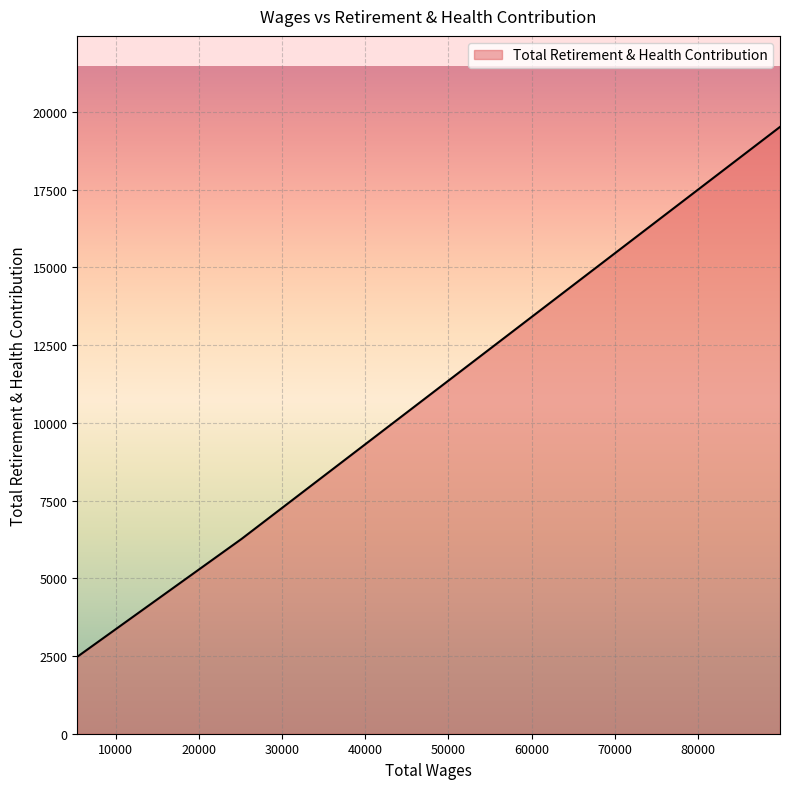

What is the greatest value displayed?

19518.0